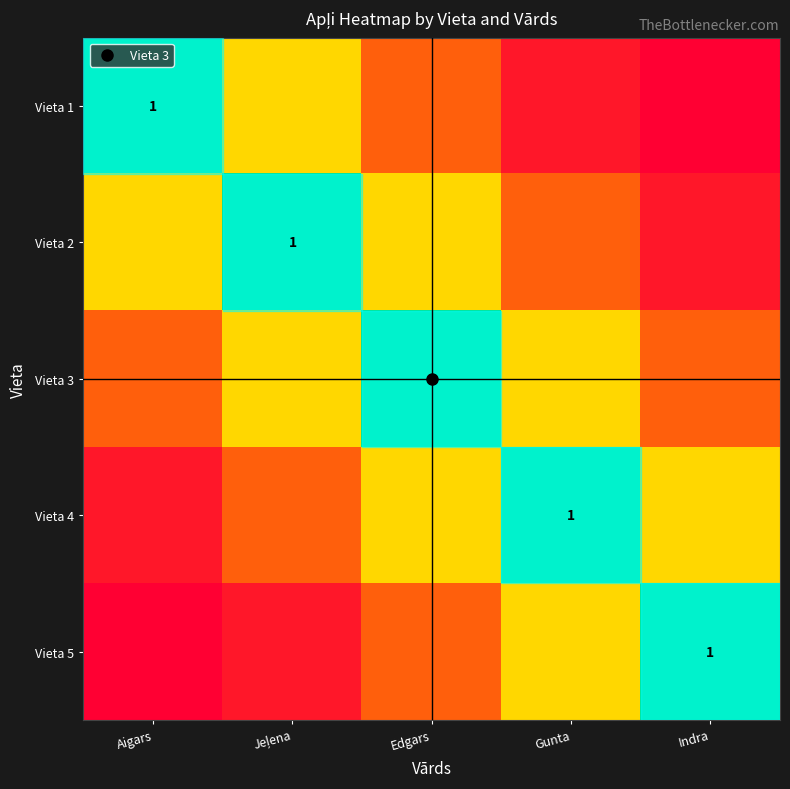

What is the difference between the second highest and minimum values in the Vieta 3 series?

0.3